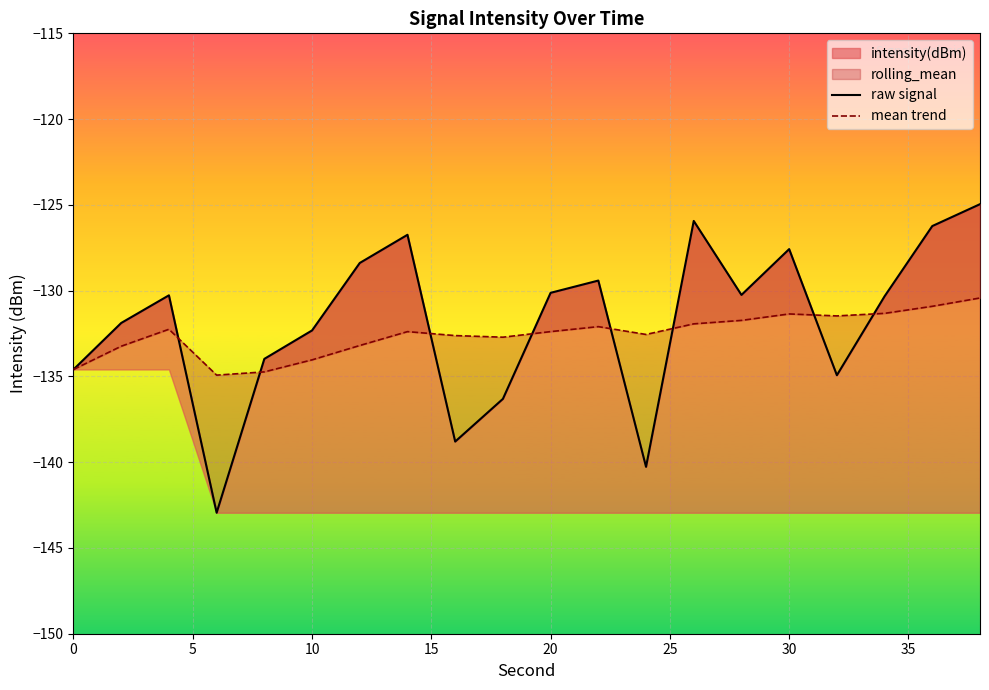

What is the minimum value for raw signal?

-142.9